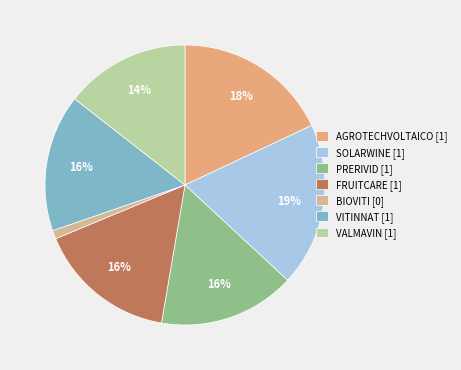

How many slices are in this pie chart?

7